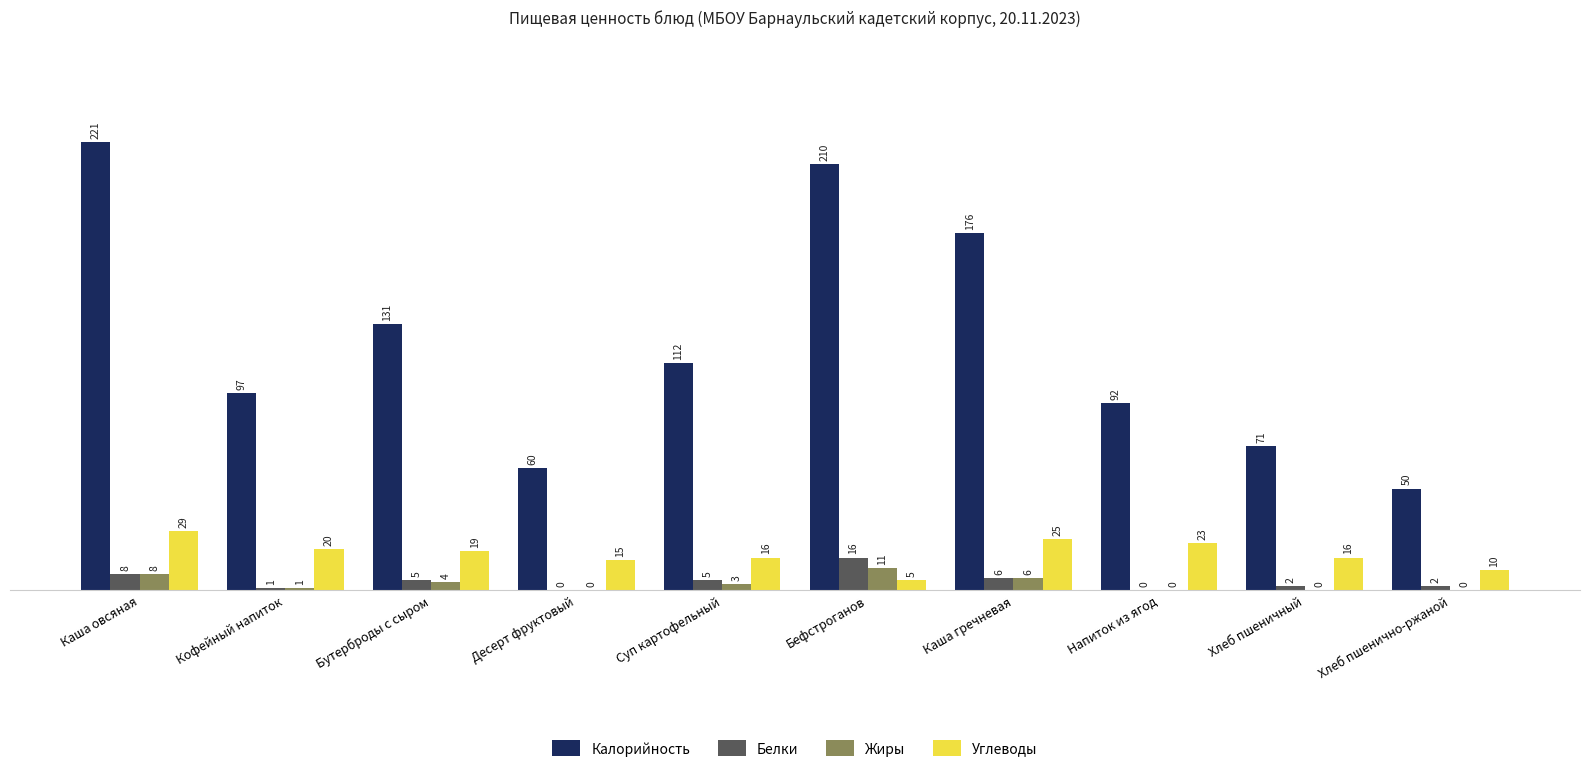

What is the sum of all Углеводы values?

178